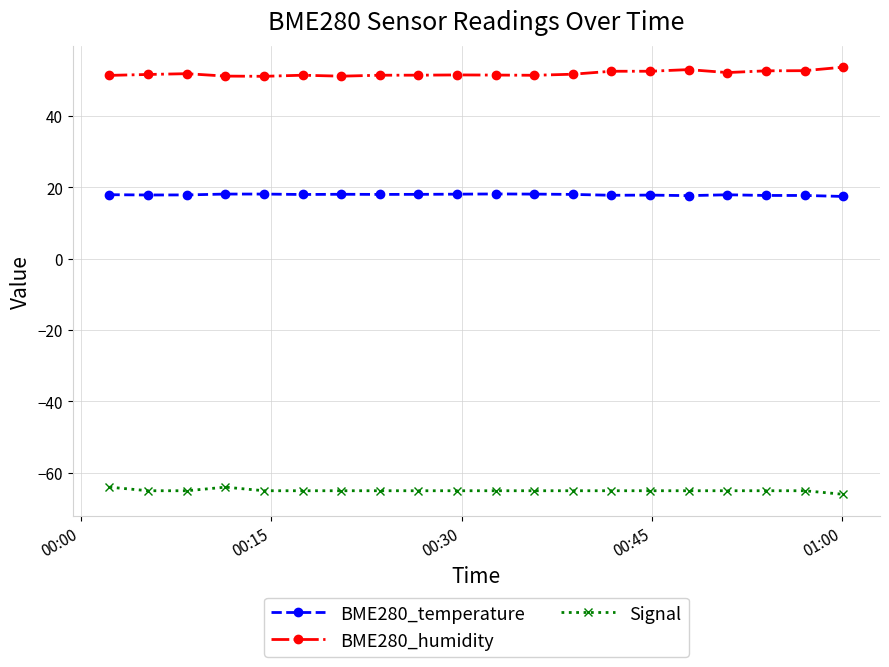

What is the value of the BME280_humidity point at the 13th from the left?

51.7